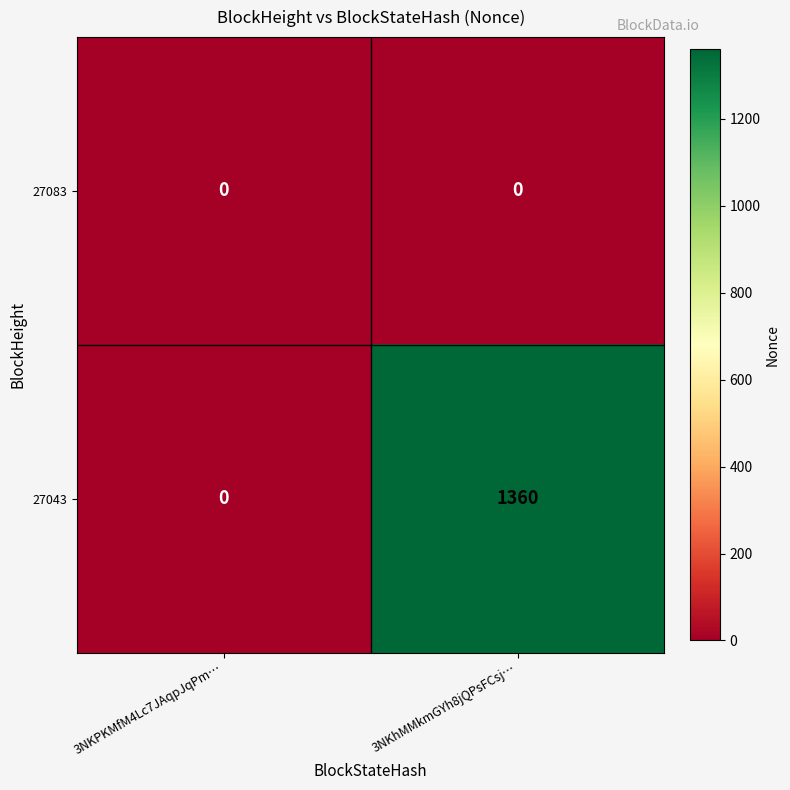

How many values in 27043 are above zero?

1